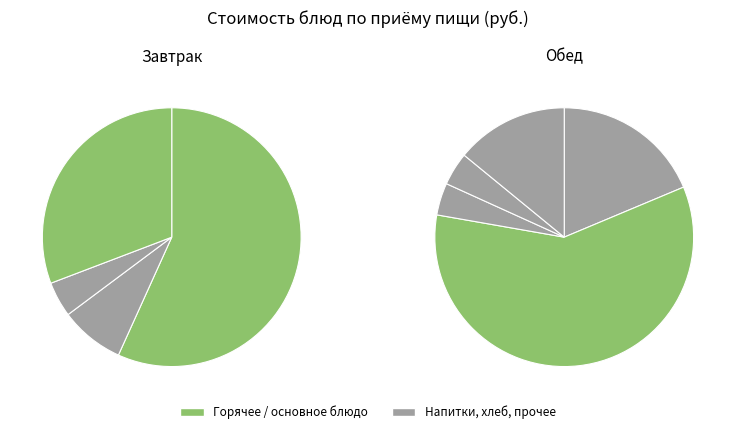

True or false: Хлеб пшеничный (обед) accounts for 1% of the total.

False